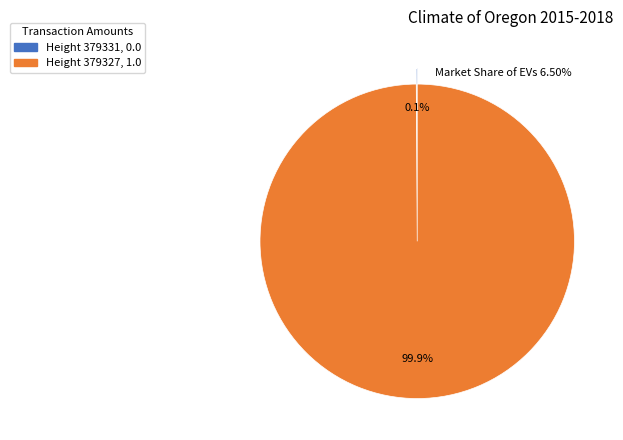

Is there any slice that represents more than half of the pie?

Yes